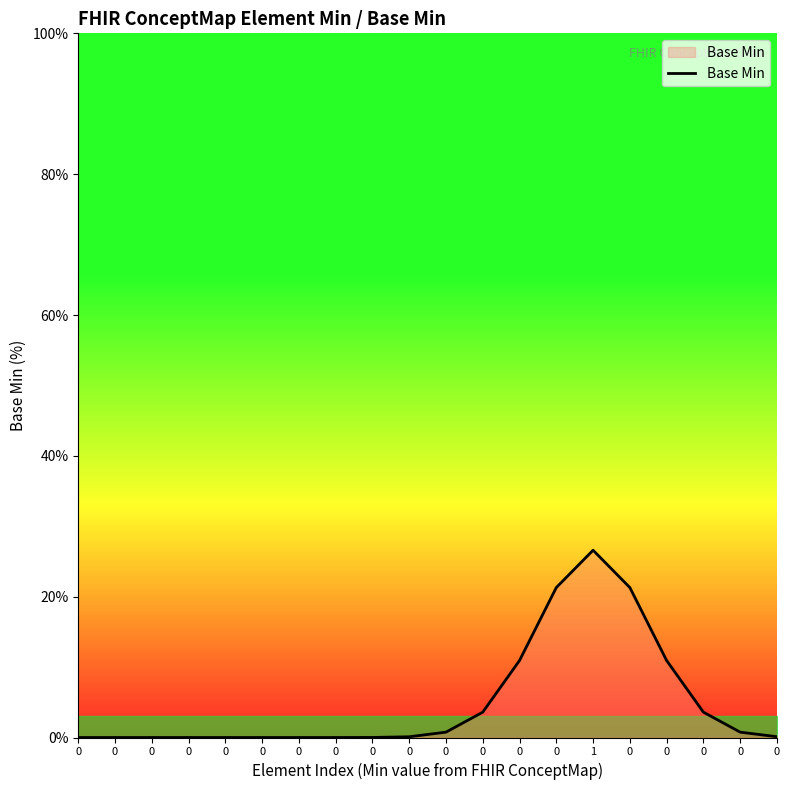

Does the chart display data point markers on the line(s)?

No